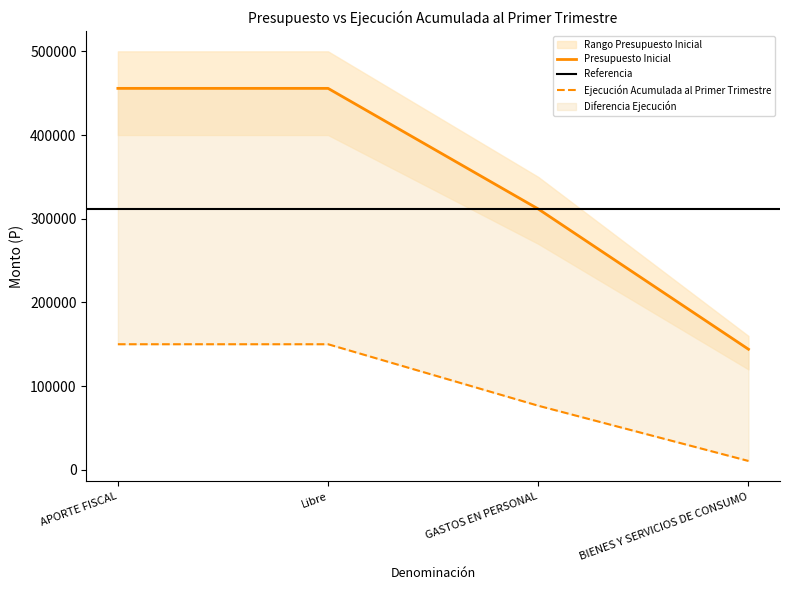

How many values in the Presupuesto Inicial series are below 455767?

2